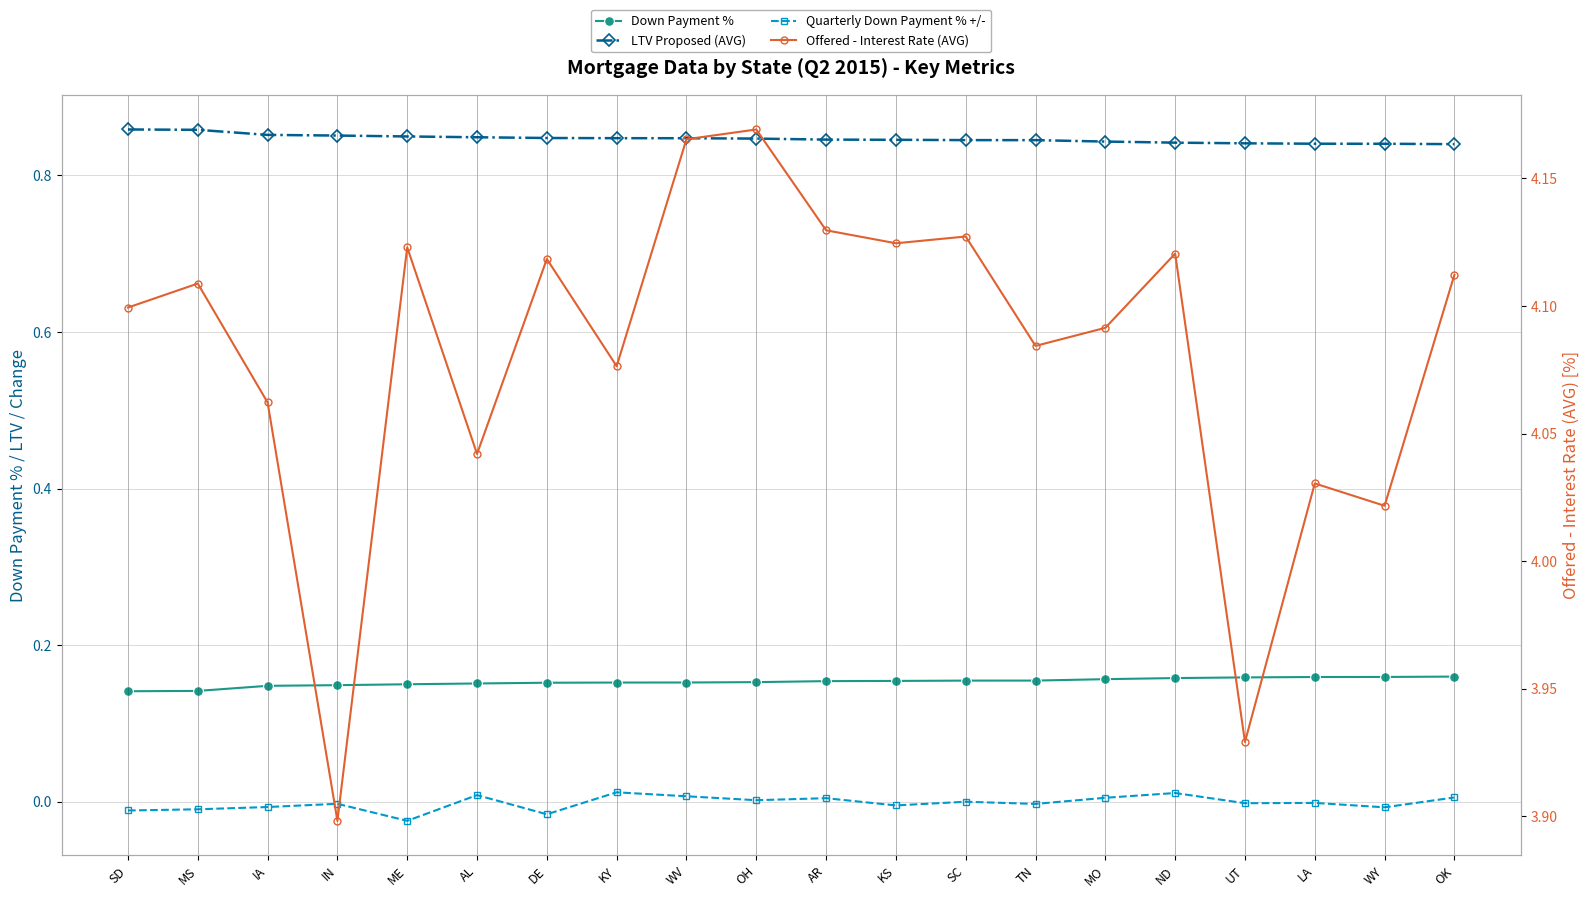

Where is Down Payment % nearest to the value 0?

SD